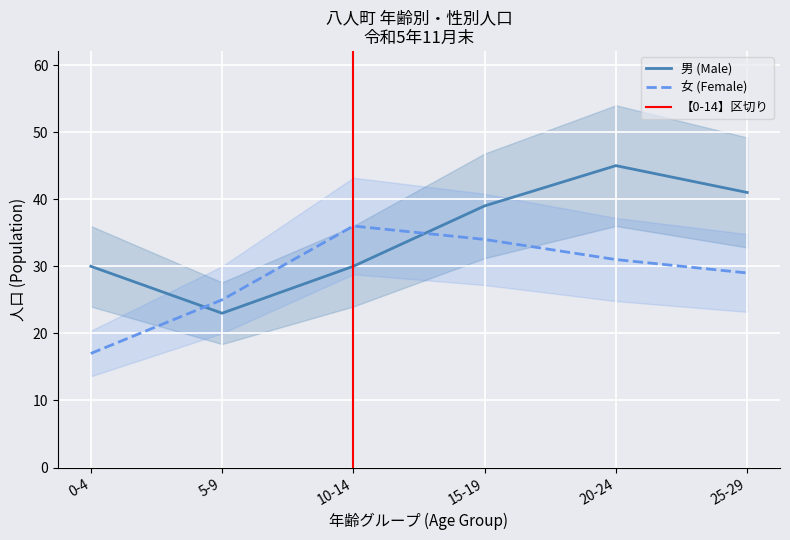

Is the value of 女 (Female) at 0-4 greater than the value of 男 (Male) at 15-19?

No